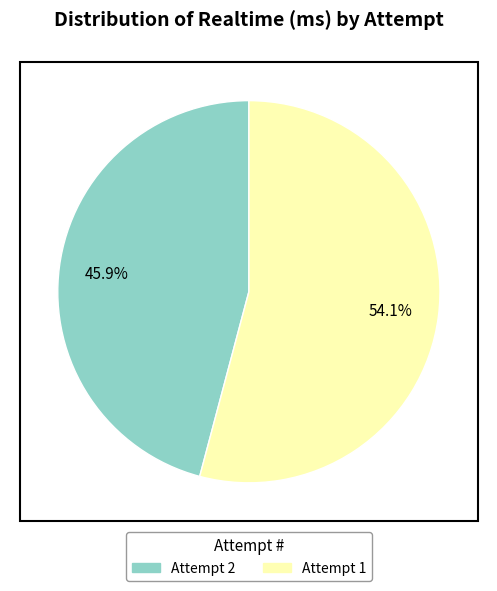

To the nearest percent, what is the difference between the largest and smallest slice percentages?

8%